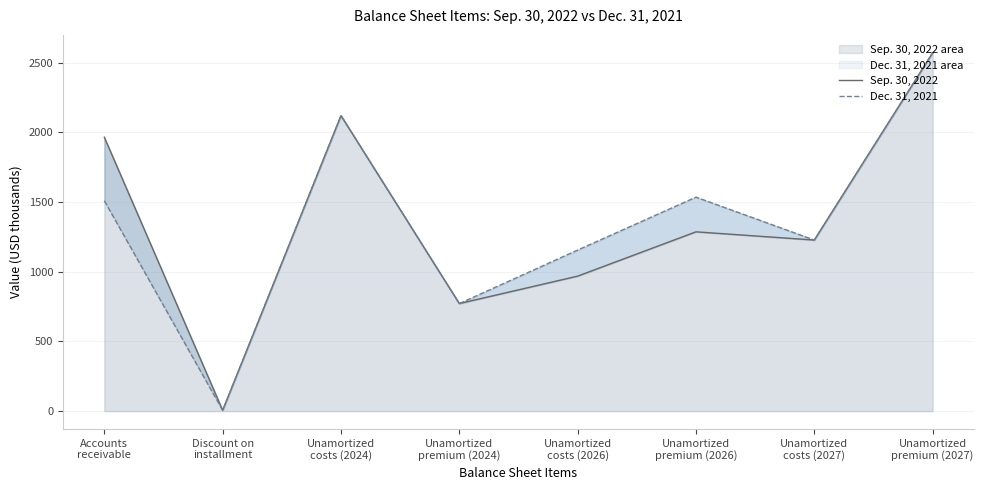

Is it true that Dec. 31, 2021 equals 2572 at Unamortized
premium (2027)?

True